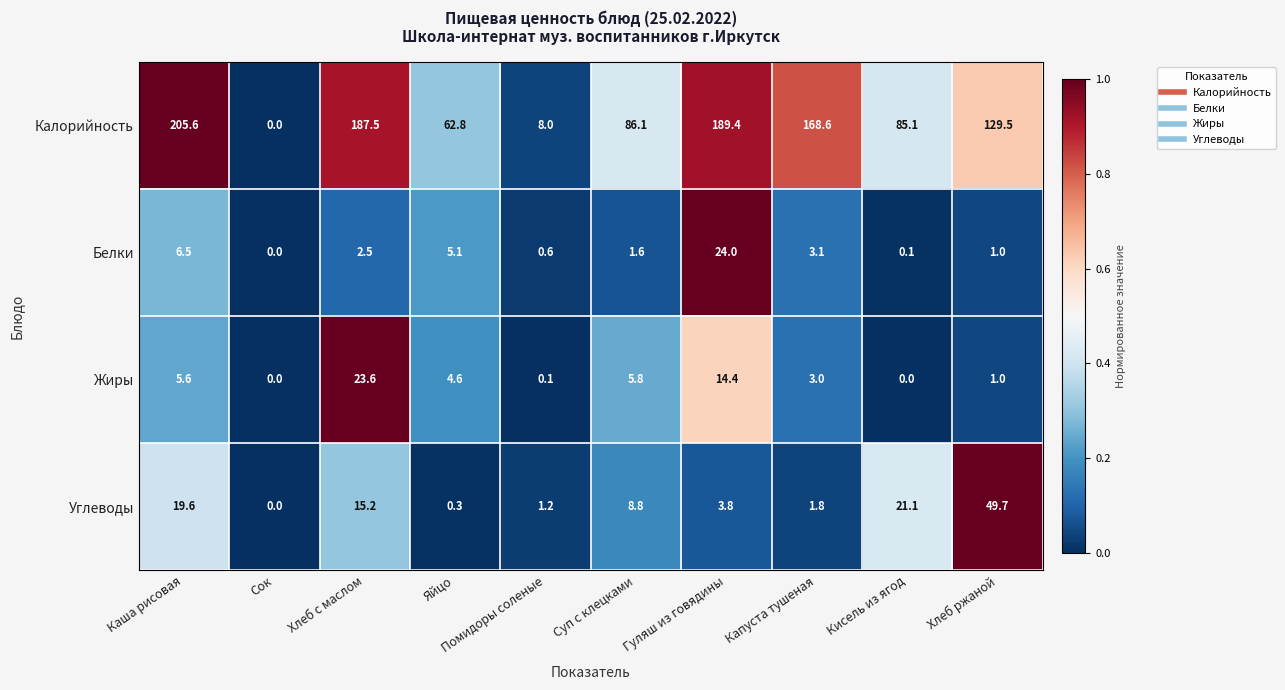

What is the highest value of the Углеводы series?

49.7